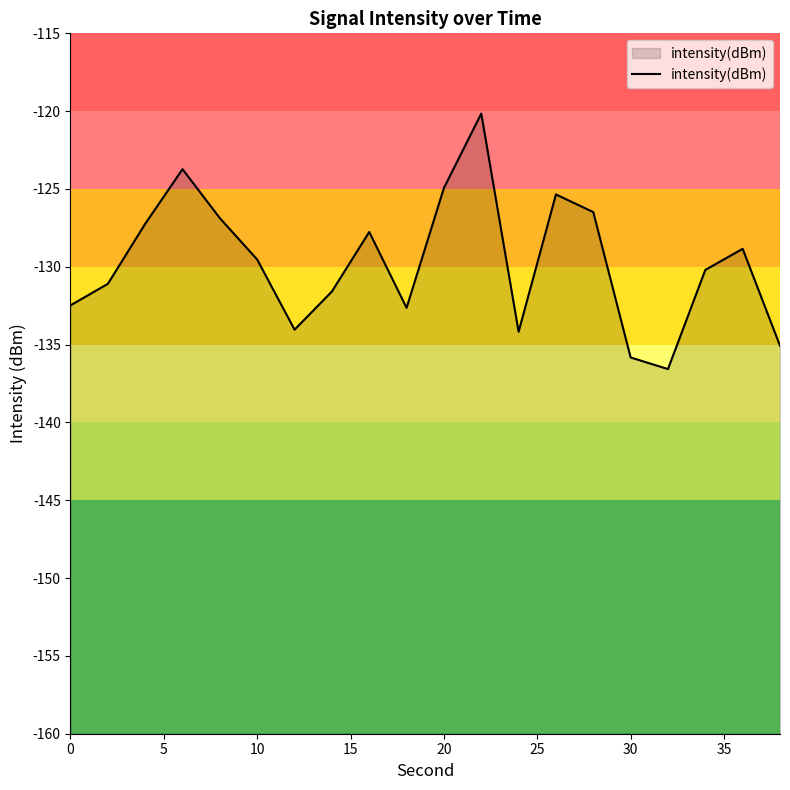

What is the minimum value shown in the chart?

-136.6